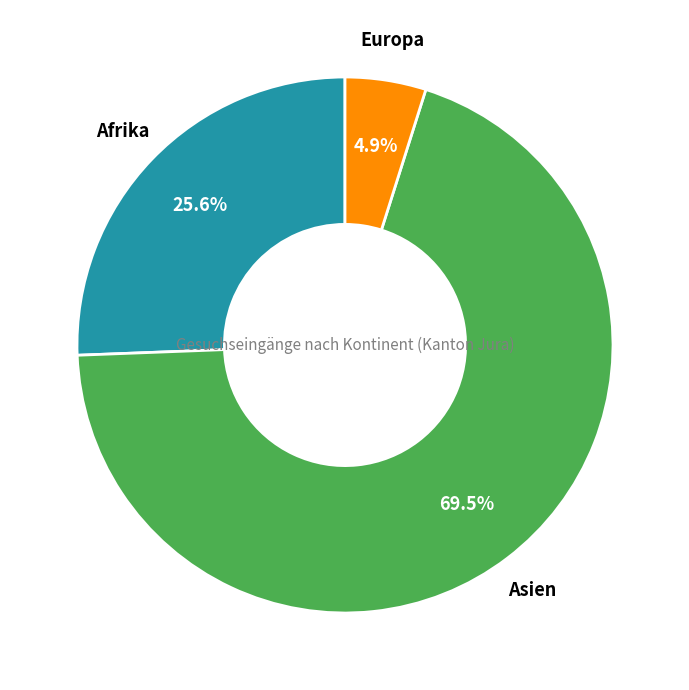

Is there a majority slice in this chart?

Yes